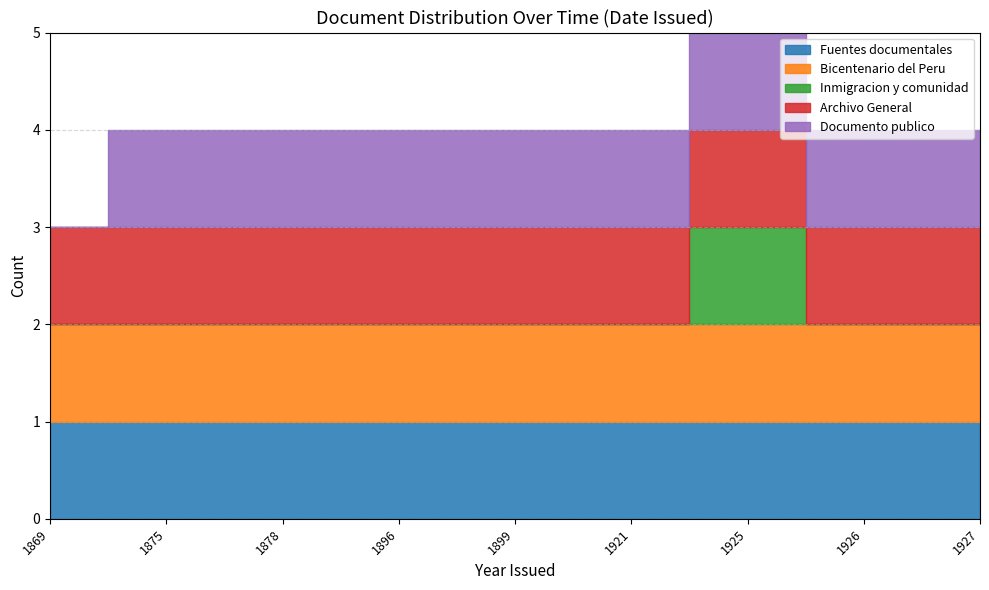

Does the chart have visible grid lines?

Yes